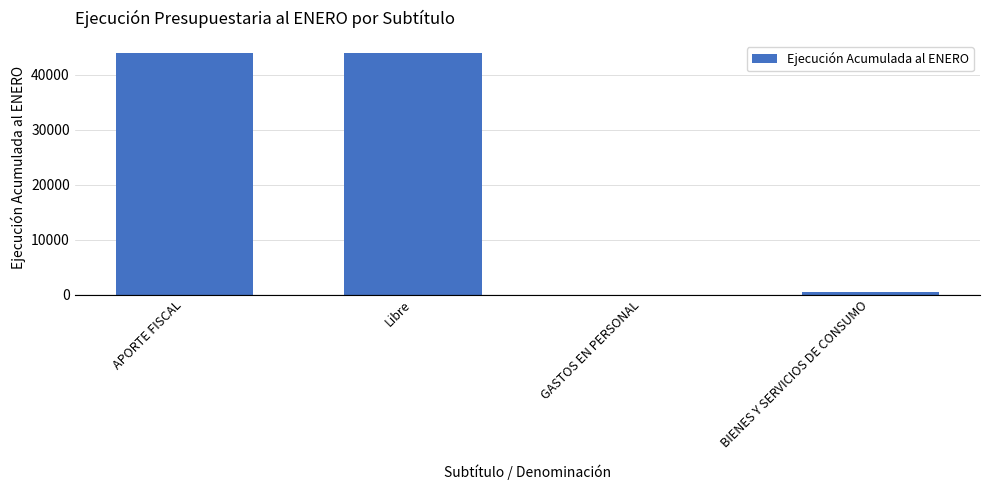

Reading left to right, what are all the values shown in this chart?

43928	43928	0	490